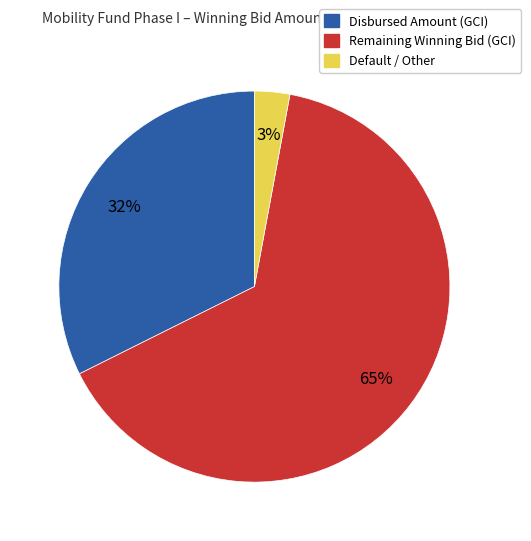

Does any single category account for the majority?

Yes